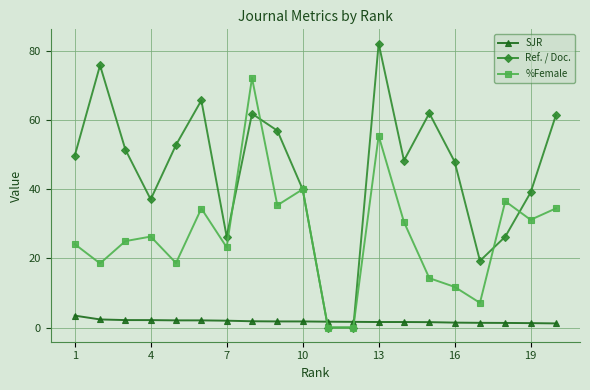

What is the greatest value displayed?

82.2